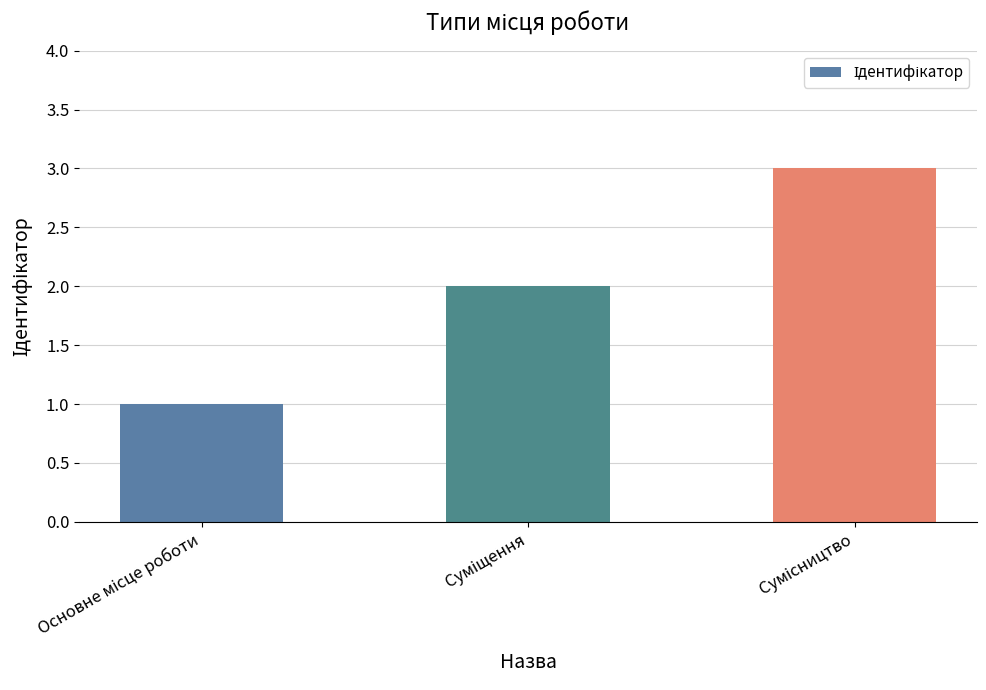

What is the greatest value displayed?

3